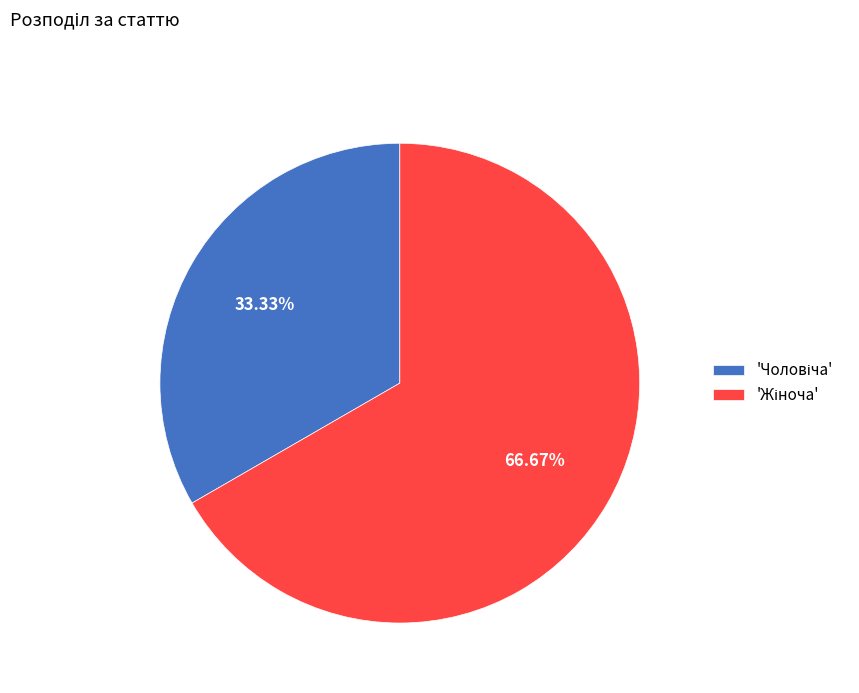

Is there a majority slice in this chart?

Yes